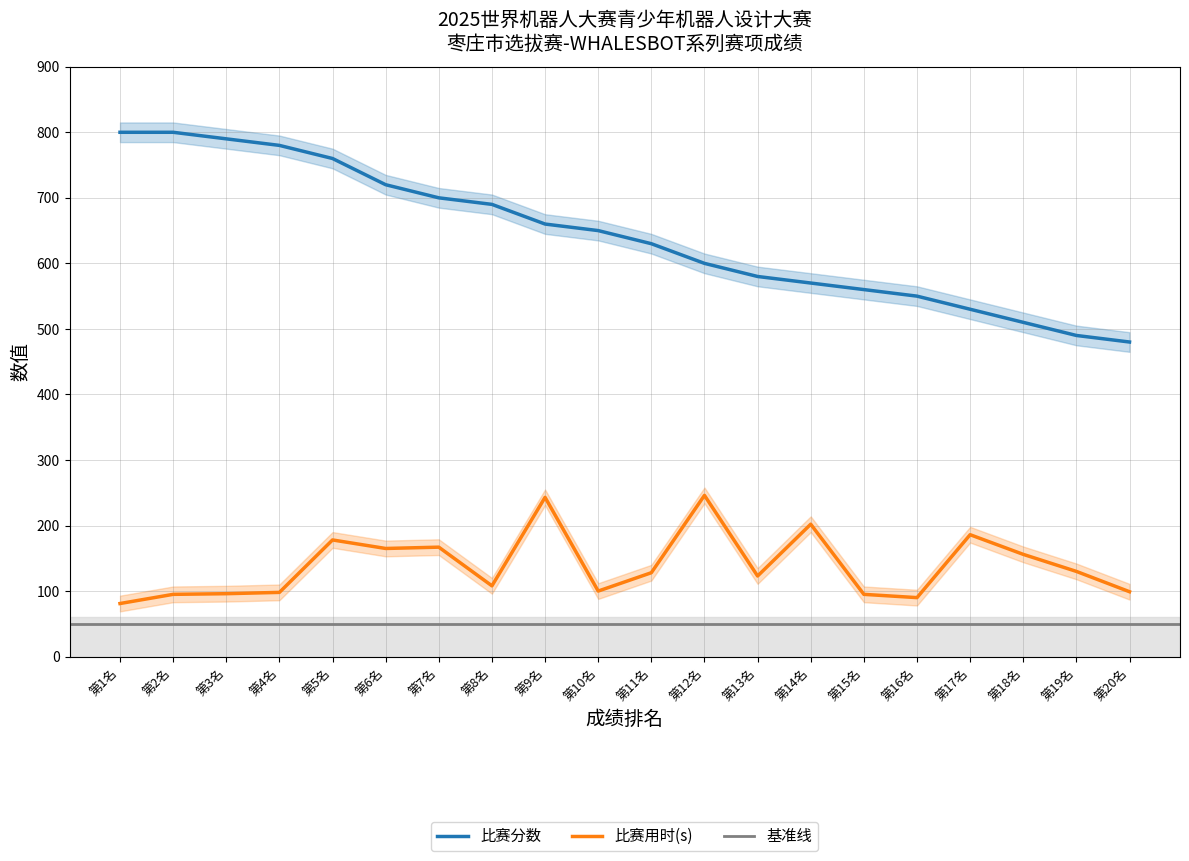

Reading left to right, what are all the values shown in this chart?

比赛分数: 800	800	790	780	760	720	700	690	660	650	630	600	580	570	560	550	530	510	490	480
比赛用时(s): 81	95	96	98	178	165	167	108	243	100	128	246	123	202	95	90	186	156	130	99